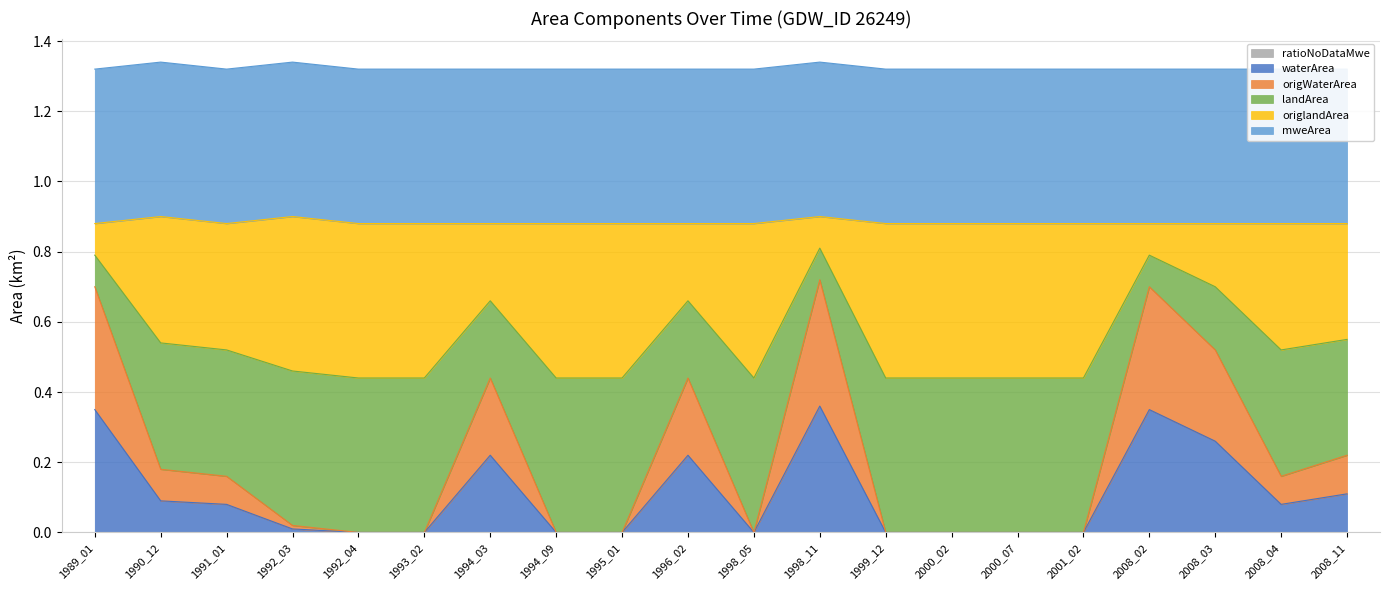

True or false: waterArea and origWaterArea cross at least once.

False